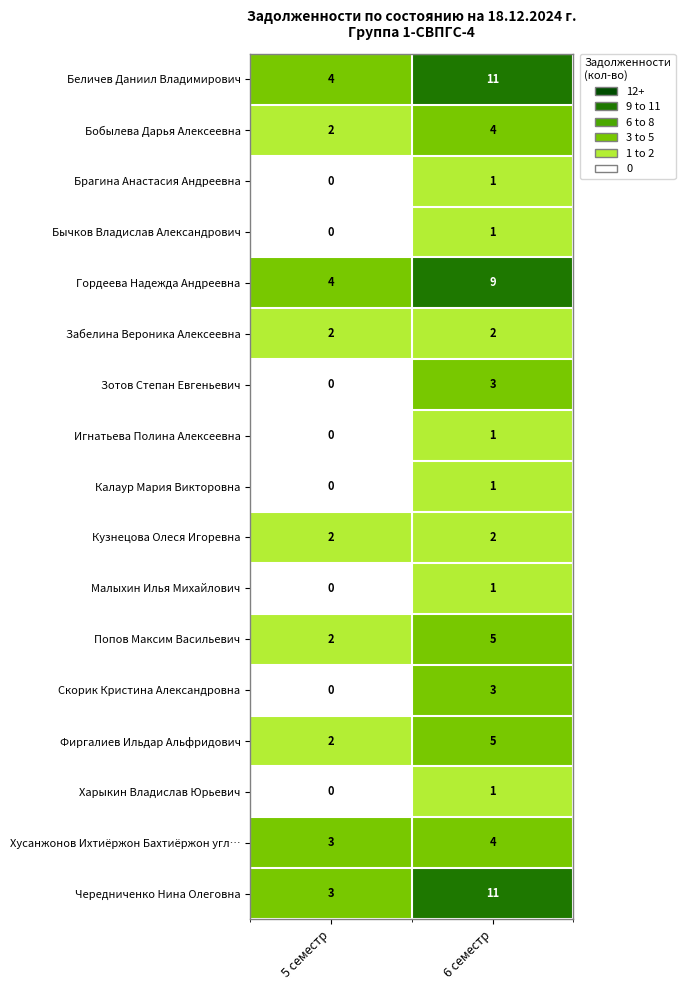

At which category is the sum across all series the highest?

6 семестр